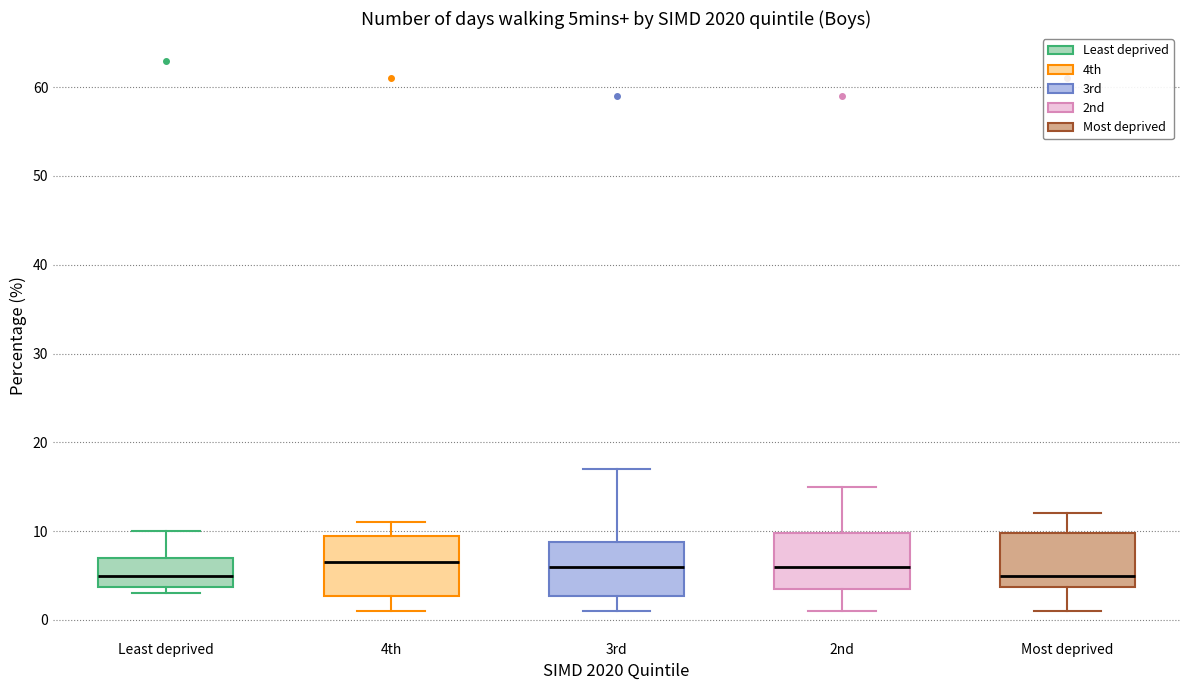

Reading left to right, read every box against the y-axis: the position of its median line, the range the box covers, and the ends of its whiskers. The values are not printed on the chart, so give them approximately, as read against the axis.

Least deprived: median 5, box 4 to 7, whiskers 3 to 10
4th: median 7, box 3 to 10, whiskers 1 to 11
3rd: median 6, box 3 to 9, whiskers 1 to 17
2nd: median 6, box 4 to 10, whiskers 1 to 15
Most deprived: median 5, box 4 to 10, whiskers 1 to 12